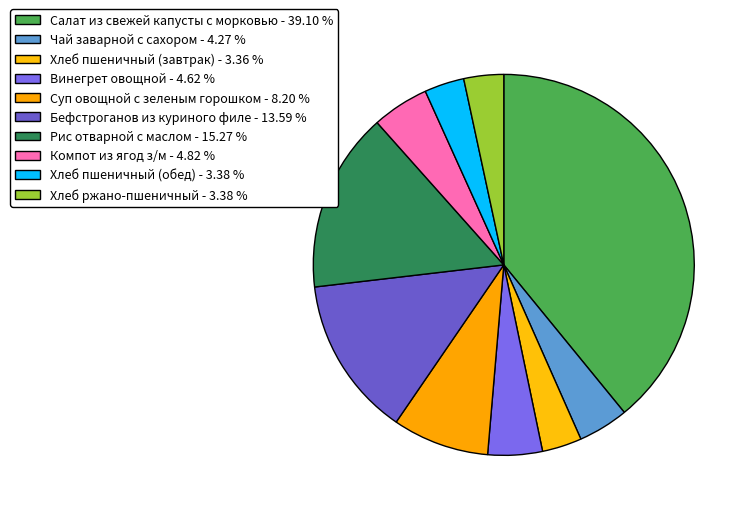

Count the number of slices in the pie.

10